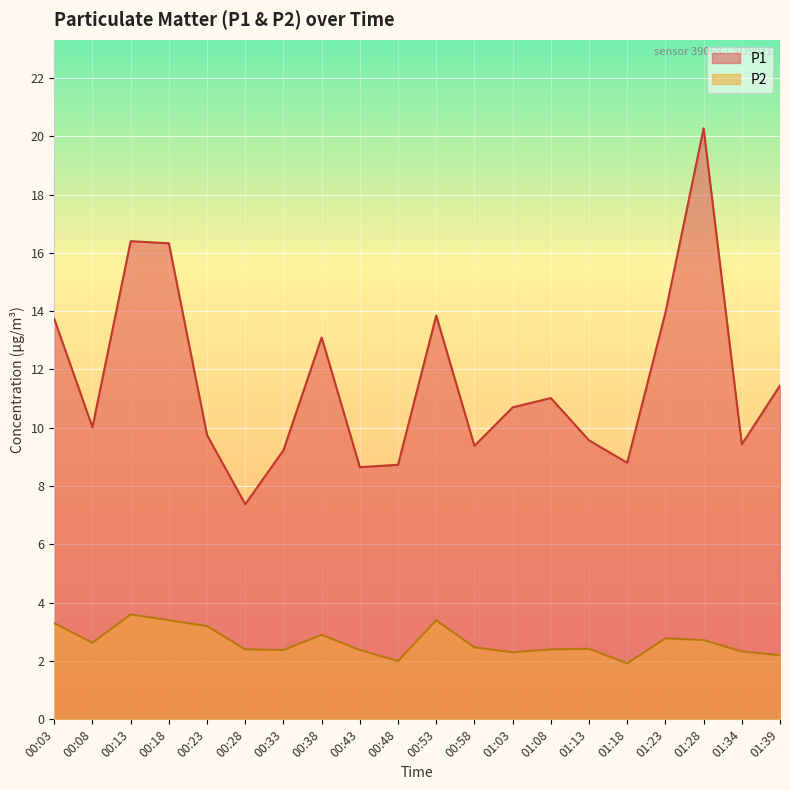

What is the value of the P1 point at the 15th from the left?

9.6